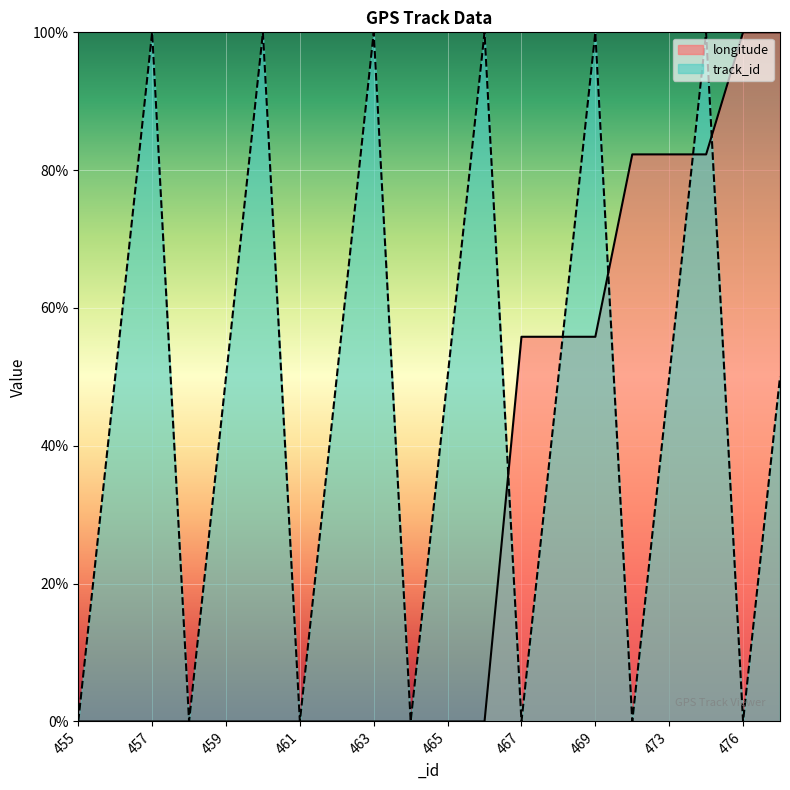

Which series has the largest total across all categories?

track_id